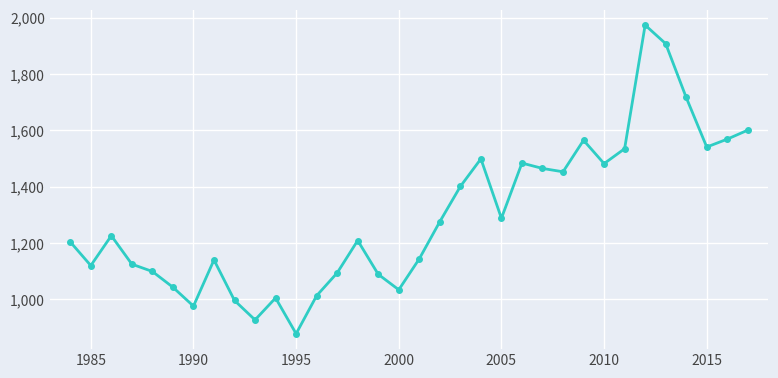

What is the minimum value shown in the chart?

878